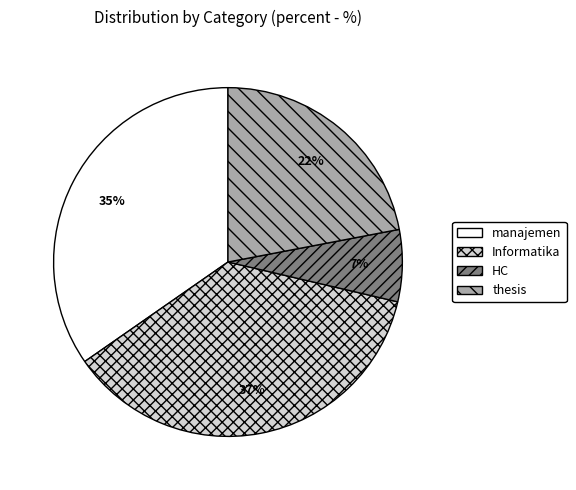

Is it true that Informatika is 45% of the pie?

False